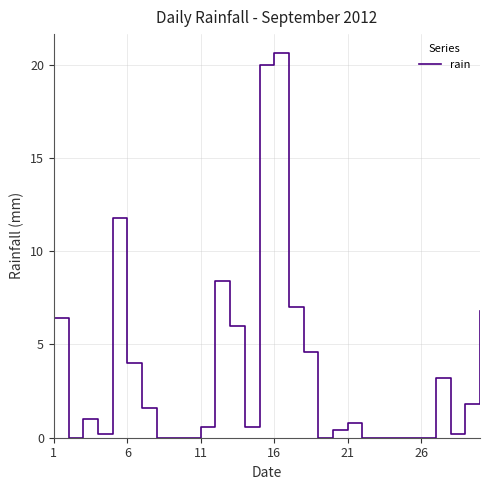

What is the difference between the maximum and minimum values?

20.6